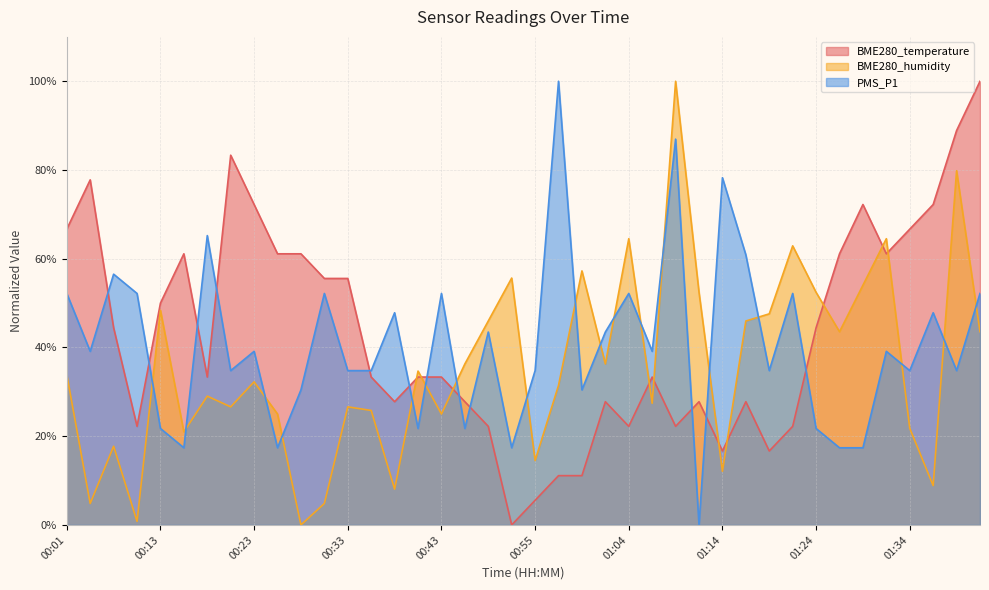

Reading right to left, transcribe all the data shown in this chart.

BME280_temperature: 100.0	88.9	72.2	66.7	61.1	72.2	61.1	44.4	22.2	16.7	27.8	16.7	27.8	22.2	33.3	22.2	27.8	11.1	11.1	5.6	0.0	22.2	27.8	33.3	33.3	27.8	33.3	55.6	55.6	61.1	61.1	72.2	83.3	33.3	61.1	50.0	22.2	44.4	77.8	66.7
BME280_humidity: 43.5	79.8	8.9	21.8	64.5	54.0	43.5	52.4	62.9	47.6	46.0	12.1	52.4	100.0	27.4	64.5	36.3	57.3	31.5	14.5	55.6	46.0	36.3	25.0	34.7	8.1	25.8	26.6	4.8	0.0	25.0	32.3	26.6	29.0	21.0	48.4	0.8	17.7	4.8	33.9
PMS_P1: 52.2	34.8	47.8	34.8	39.1	17.4	17.4	21.7	52.2	34.8	60.9	78.3	0.0	87.0	39.1	52.2	43.5	30.4	100.0	34.8	17.4	43.5	21.7	52.2	21.7	47.8	34.8	34.8	52.2	30.4	17.4	39.1	34.8	65.2	17.4	21.7	52.2	56.5	39.1	52.2